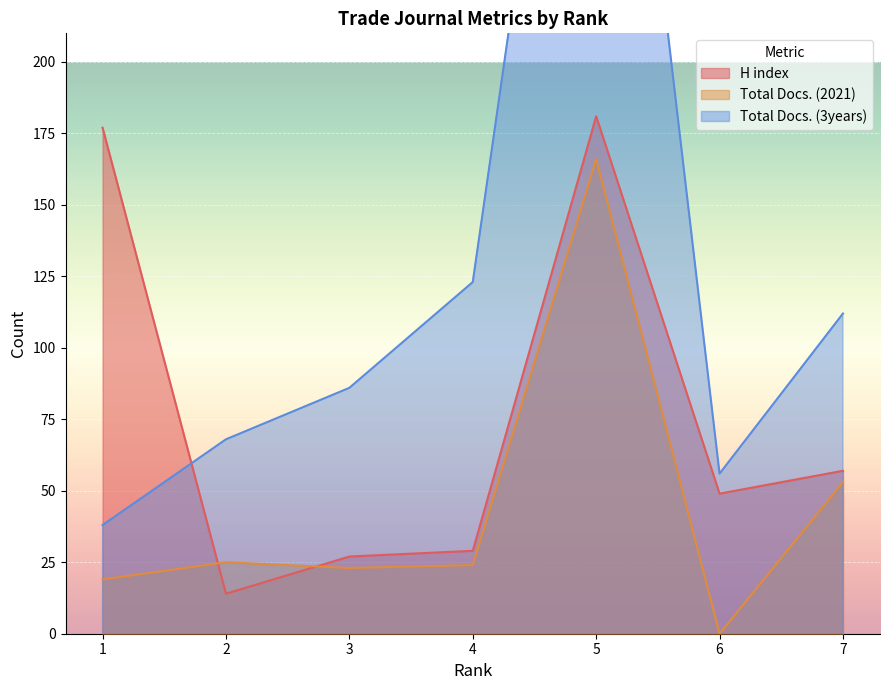

At which label does H index first exceed 49?

1